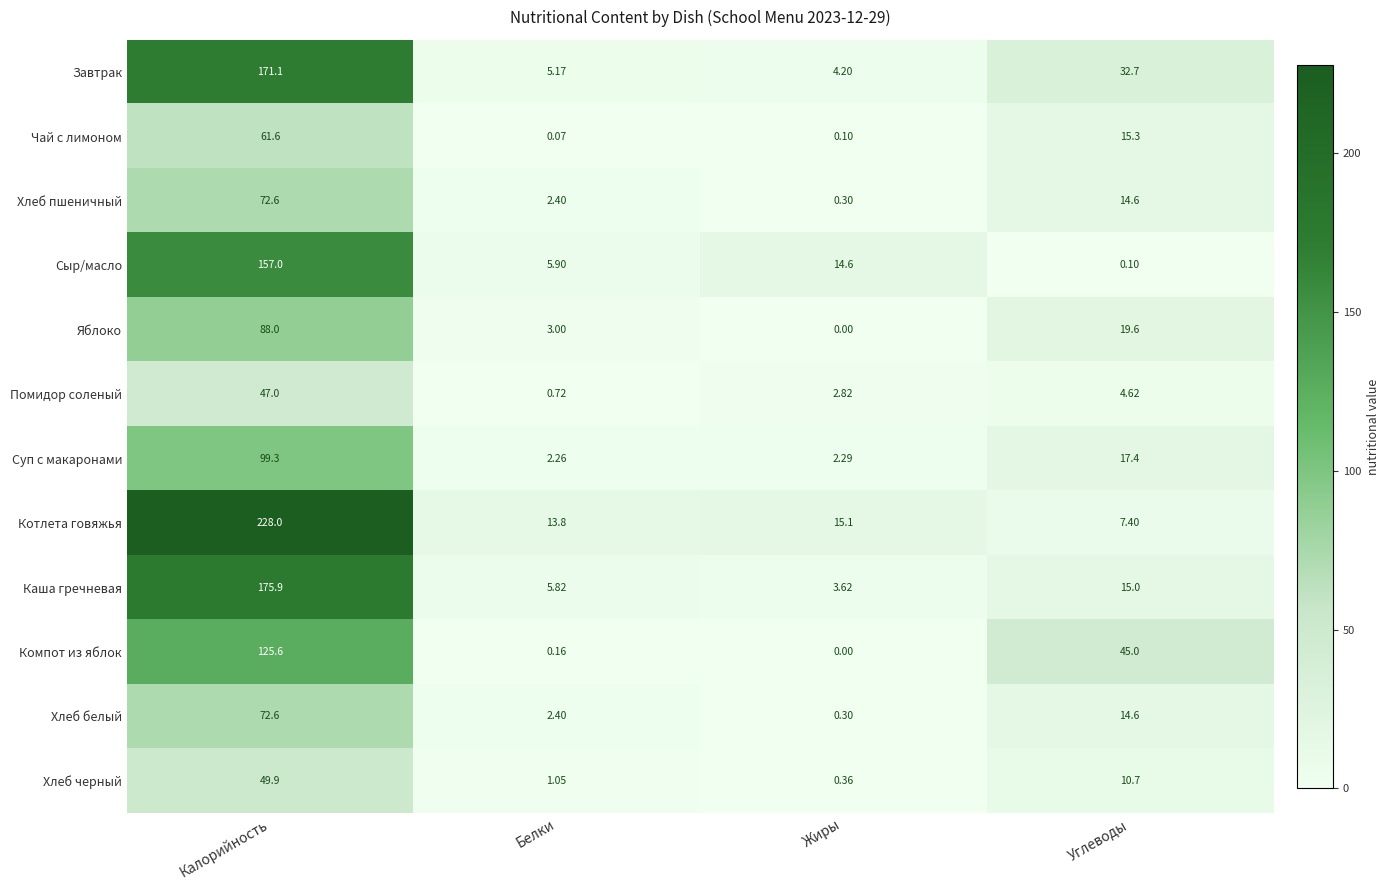

At which category does the chart reach its peak across all series?

Калорийность